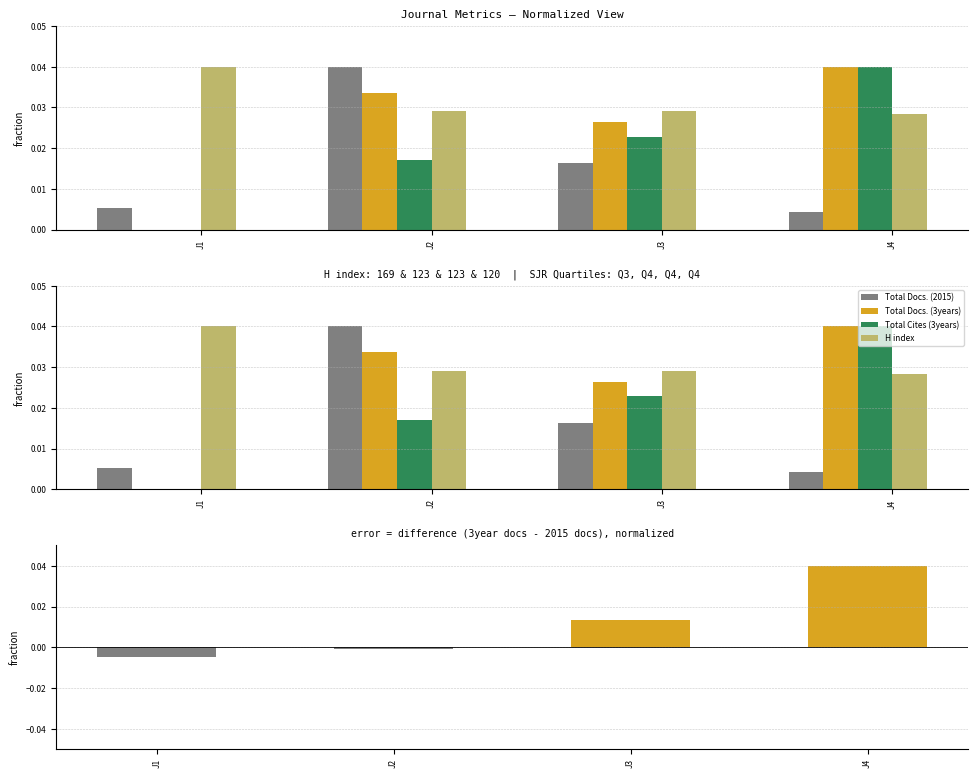

Between J2 and J4, which is larger?

J2